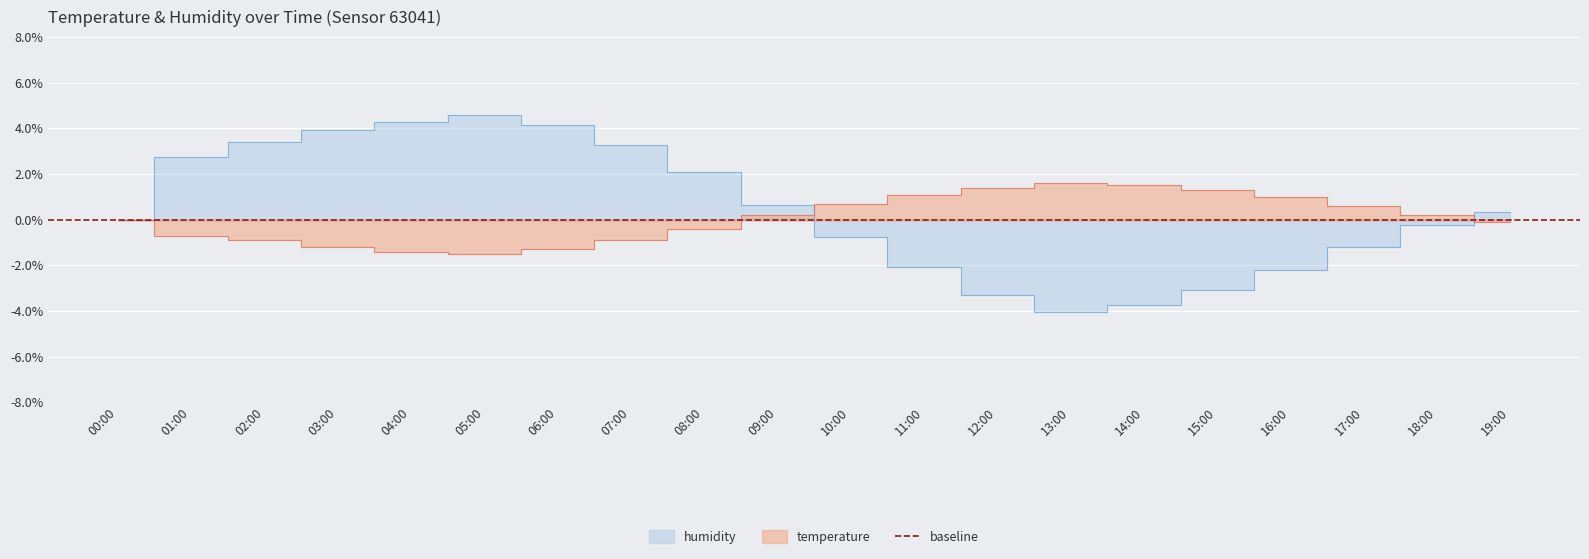

How many values in the temperature series exceed 0?

10